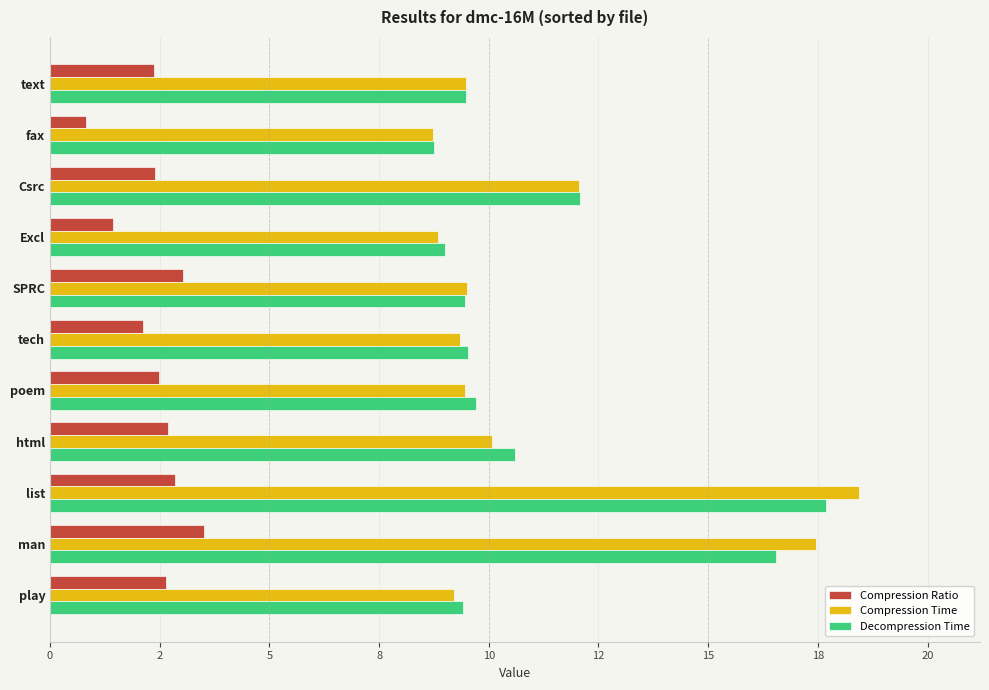

What is the average value of the Decompression Time series?

11.1